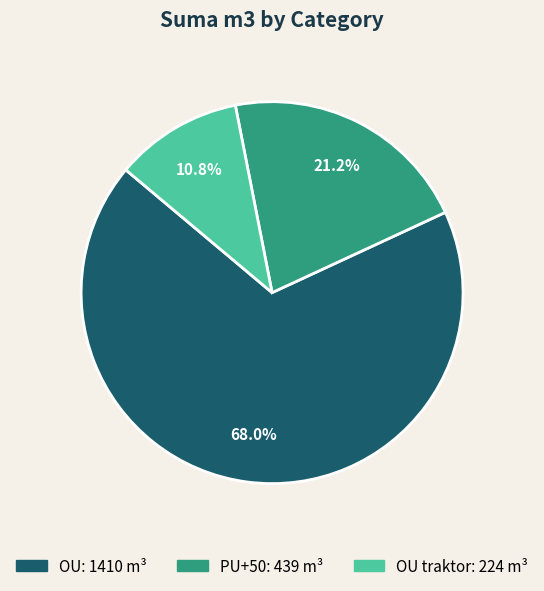

Count the number of slices in the pie.

3